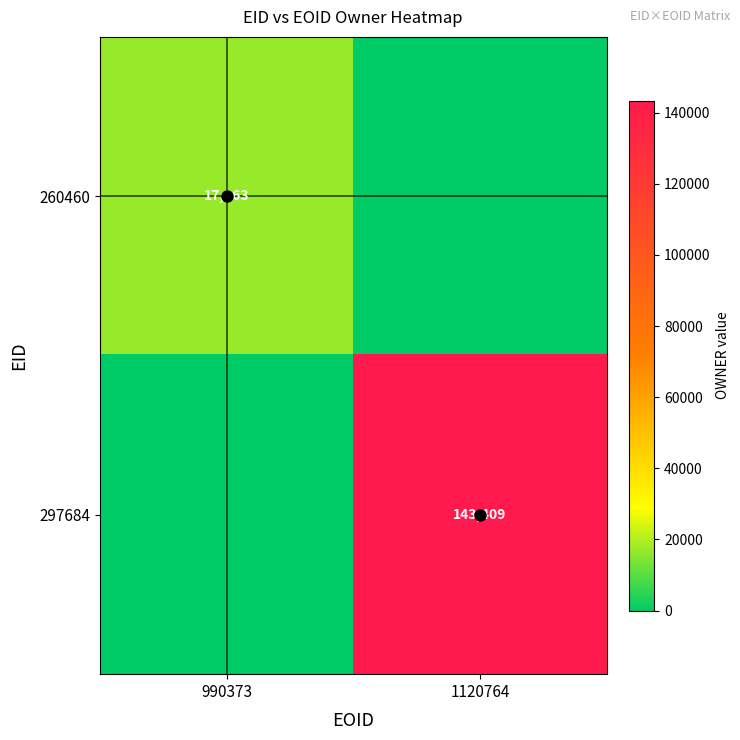

What is the sum of the 260460 values at 1120764 and 990373?

17063